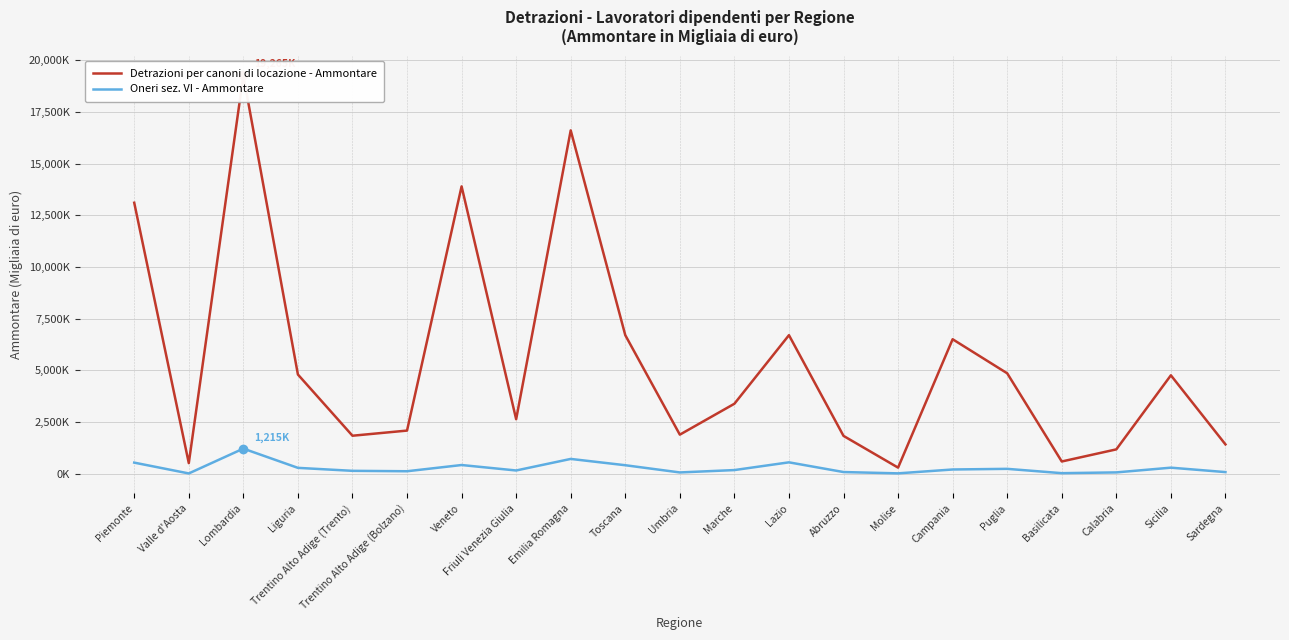

At which category is the sum across all series the highest?

Lombardia